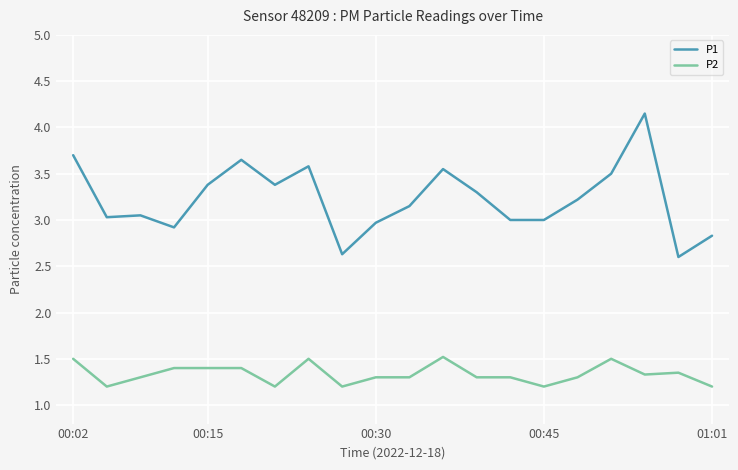

Which series has the widest spread of values?

P1